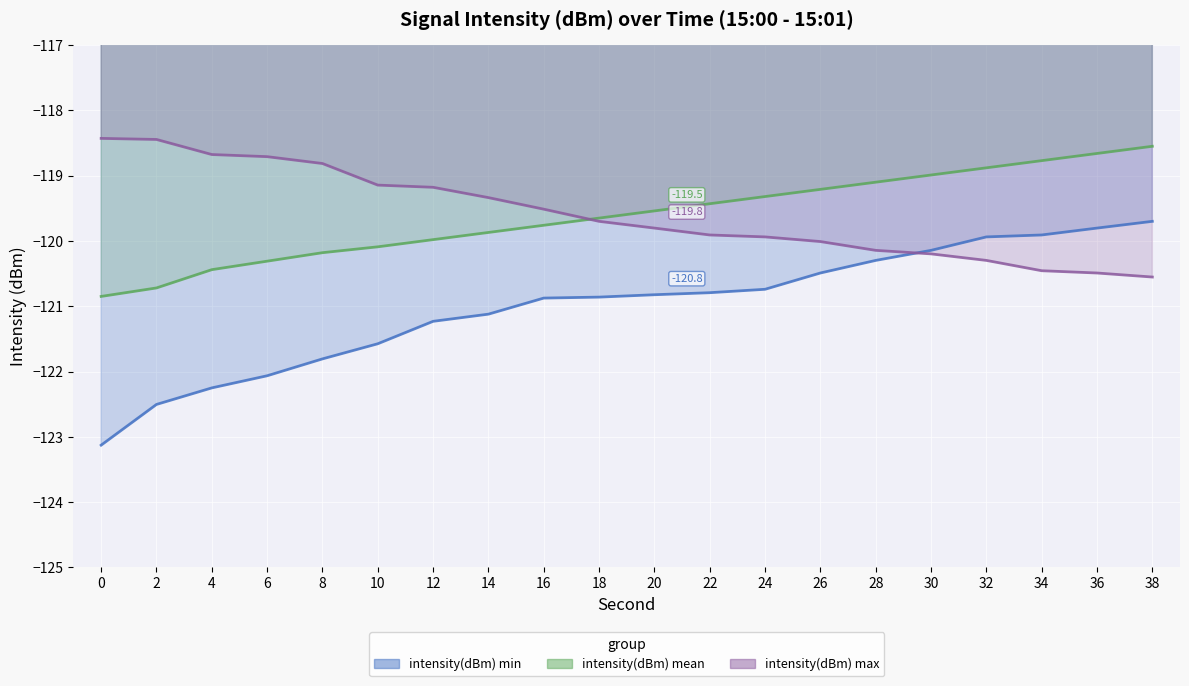

Reading right to left, extract all data points from this chart.

intensity(dBm) min line: -119.7	-119.8	-119.9	-119.9	-120.1	-120.3	-120.5	-120.7	-120.8	-120.8	-120.9	-120.9	-121.1	-121.2	-121.6	-121.8	-122.1	-122.3	-122.5	-123.1
intensity(dBm) mean line: -118.5	-118.7	-118.8	-118.9	-119.0	-119.1	-119.2	-119.3	-119.4	-119.5	-119.7	-119.8	-119.9	-120.0	-120.1	-120.2	-120.3	-120.4	-120.7	-120.8
intensity(dBm) max line: -120.6	-120.5	-120.5	-120.3	-120.2	-120.1	-120.0	-119.9	-119.9	-119.8	-119.7	-119.5	-119.3	-119.2	-119.1	-118.8	-118.7	-118.7	-118.4	-118.4